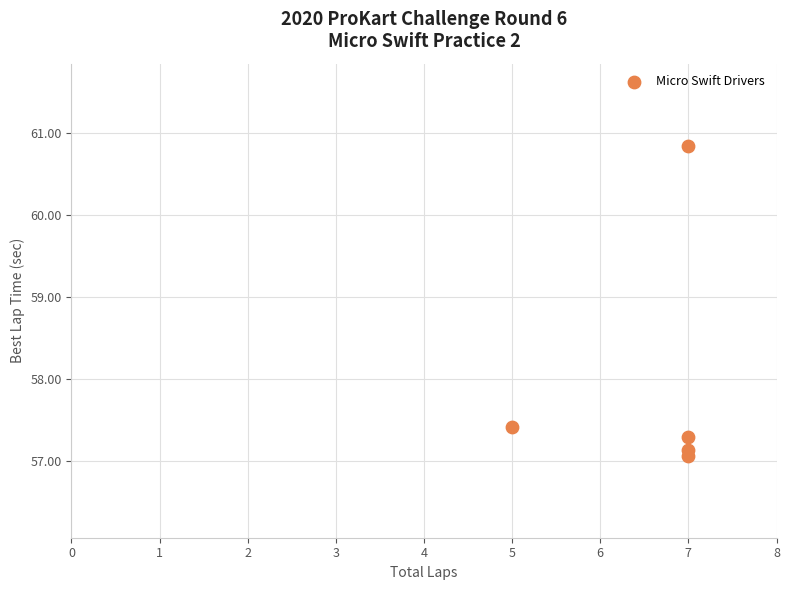

What Y value in the scatter plot is closest to 58?

57.4